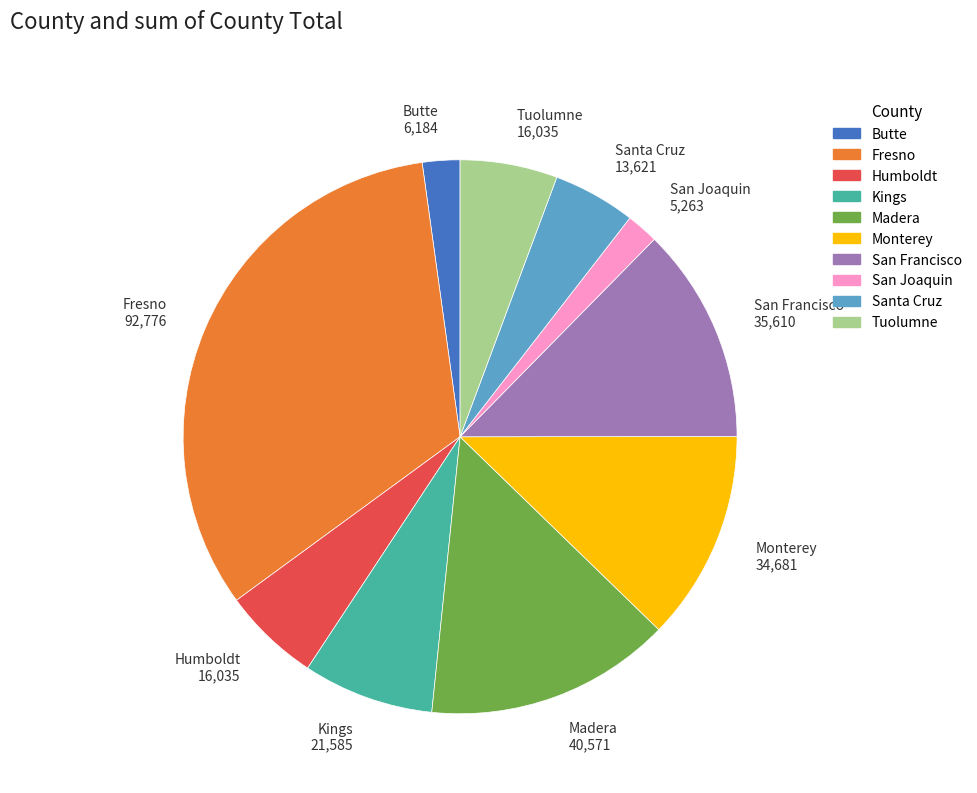

What is the ratio of the value at Butte to the value at Humboldt?

0.4